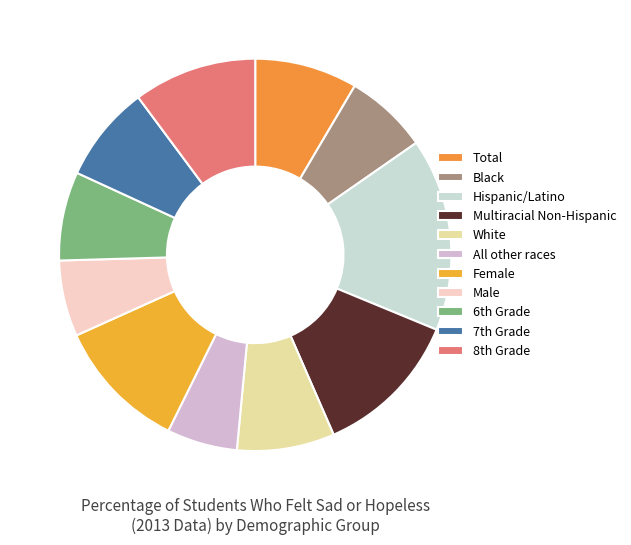

What portion of the pie excludes Hispanic/Latino?

84.1%